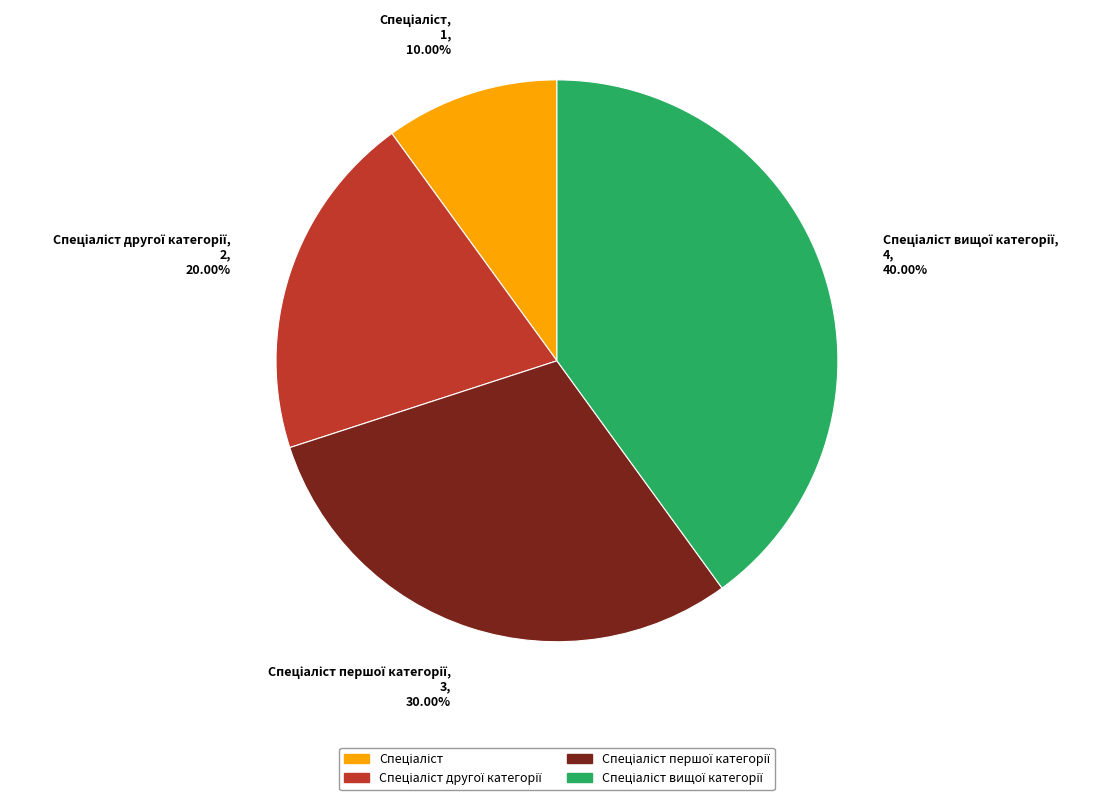

To the nearest percent, what is the average slice percentage?

25%